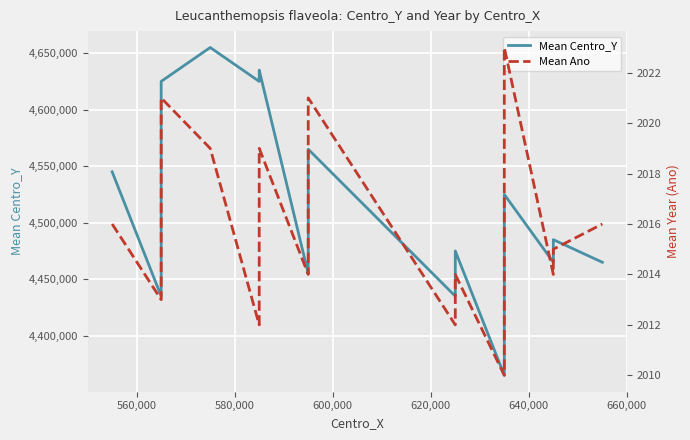

True or false: Mean Ano and Mean Centro_Y intersect in this chart.

False